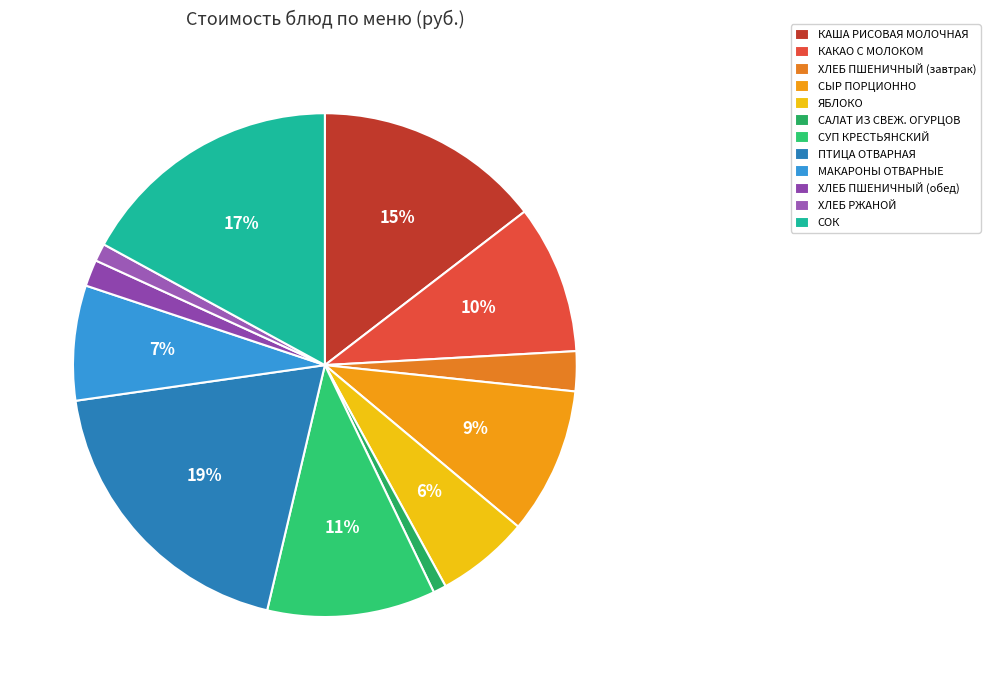

How many segments does this pie chart have?

12